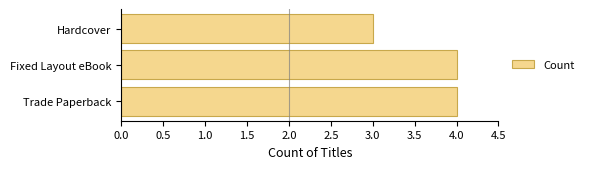

Approximately how many times larger is the value at Fixed Layout eBook compared to Trade Paperback?

1.0